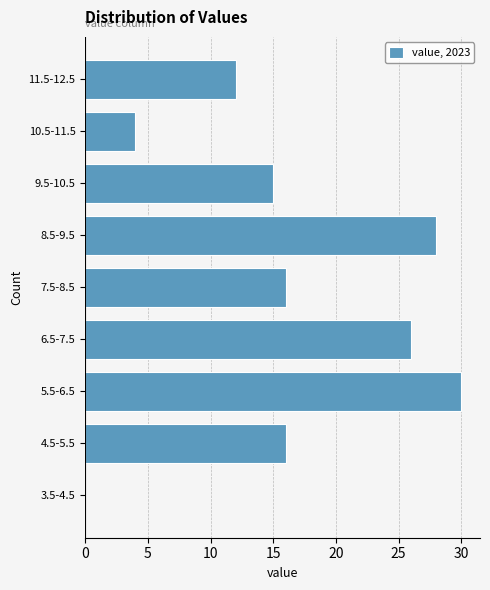

Reading top to bottom, transcribe all the data shown in this chart.

11.5-12.5=12	10.5-11.5=4	9.5-10.5=15	8.5-9.5=28	7.5-8.5=16	6.5-7.5=26	5.5-6.5=30	4.5-5.5=16	3.5-4.5=0